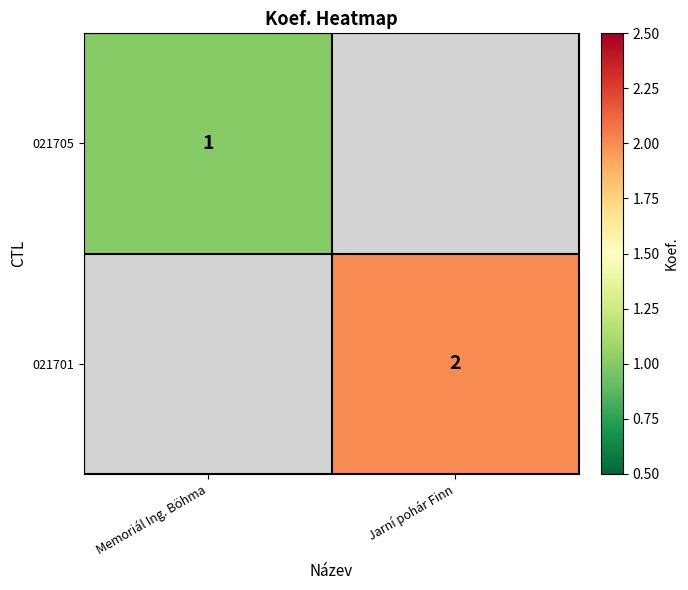

Is it true that 021701 equals 2 at Jarní pohár Finn?

True